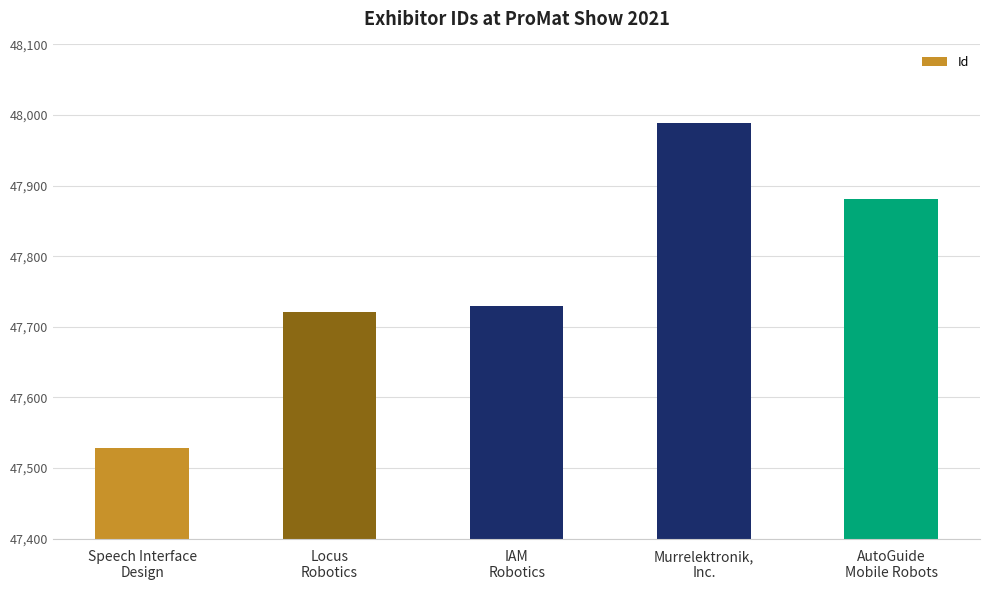

What is the label of the 1st bar from the right?

AutoGuide
Mobile Robots